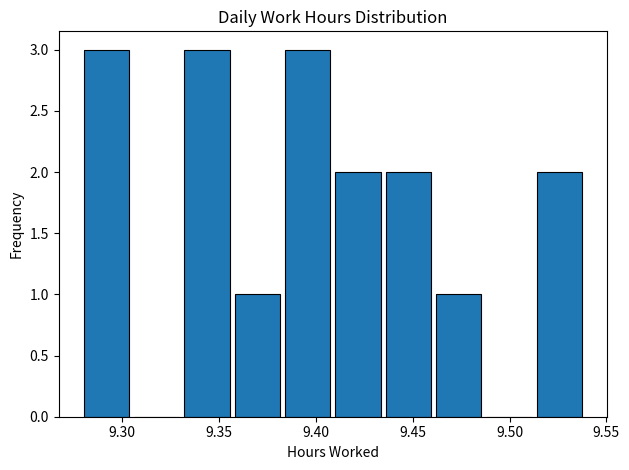

How tall is the bar that spans 9.280 to 9.306 on the x-axis? Neither the bar edges nor the heights are printed on the chart, so give them approximately, as read against the axes.

3